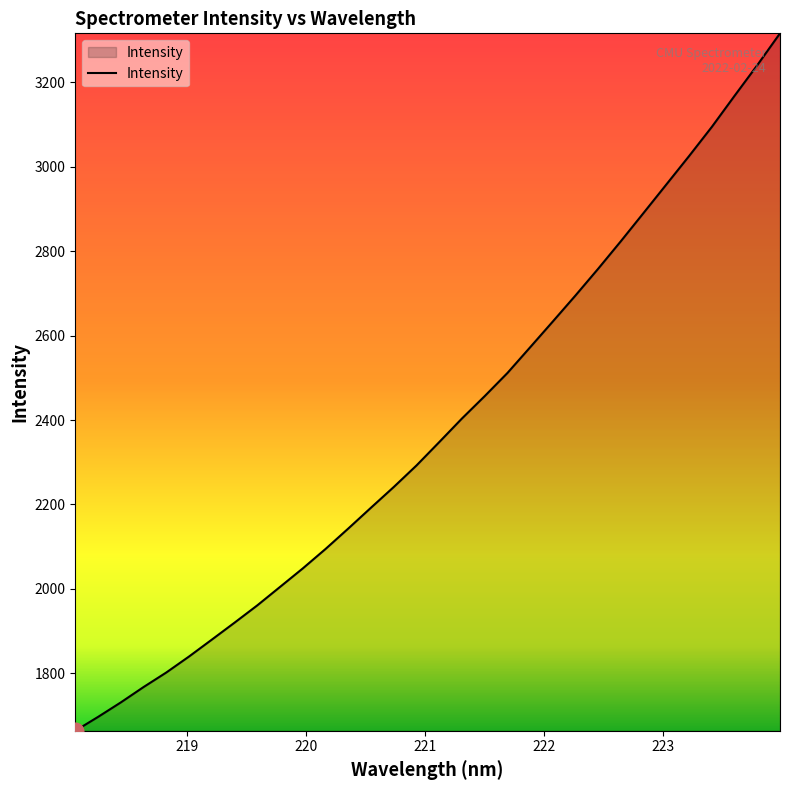

What is the maximum value shown in the chart?

3316.0